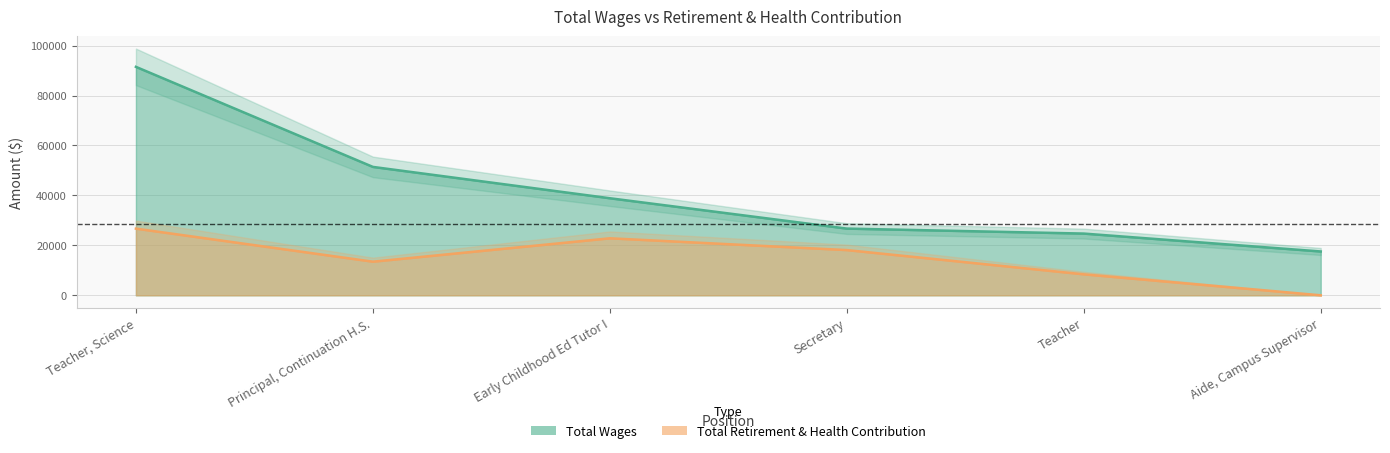

List the series in order of their overall mean, highest first.

Total Wages, Total Retirement & Health Contribution